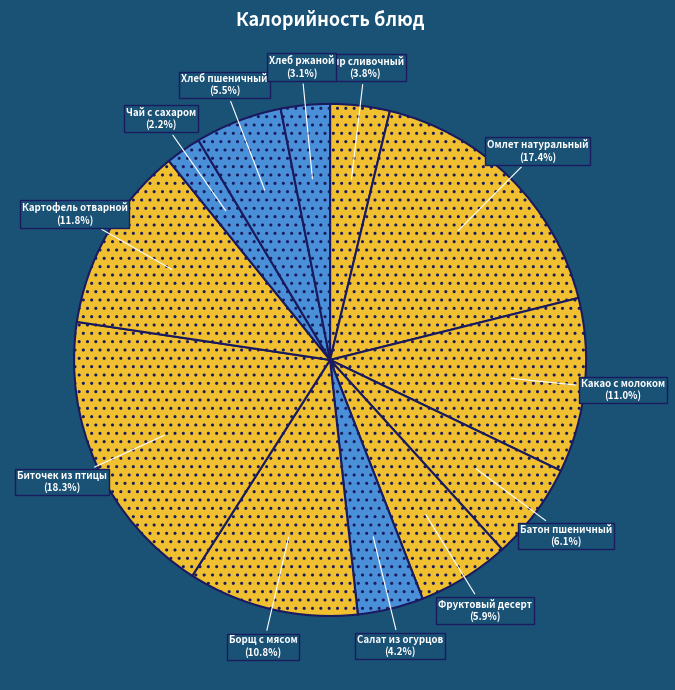

Does Сыр сливочный account for over 50% of the chart?

No